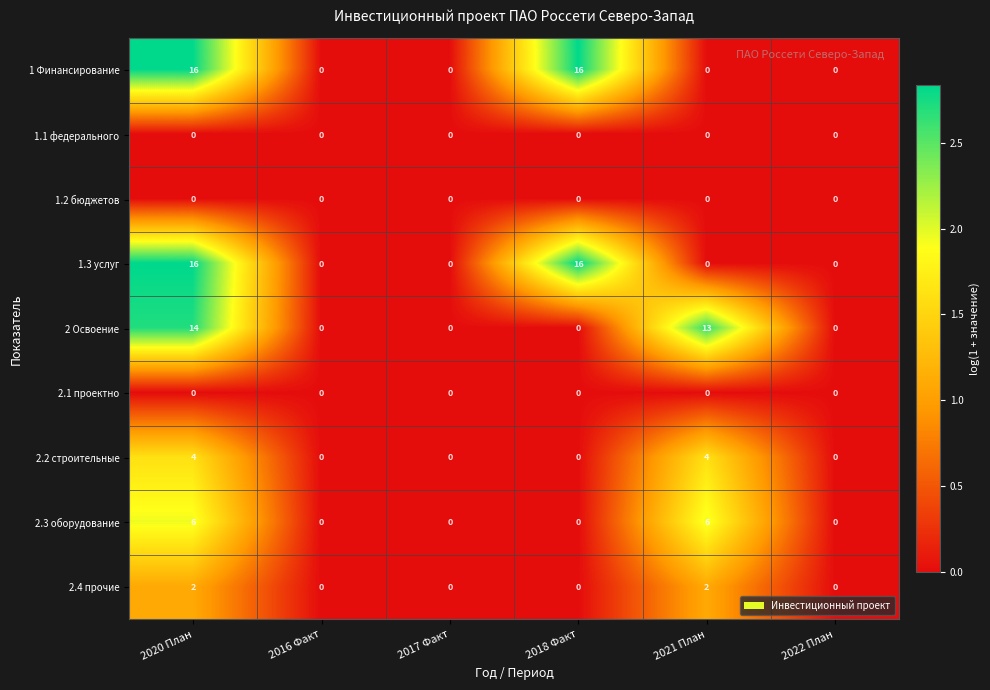

What is the highest value of the 2 Освоение series?

14